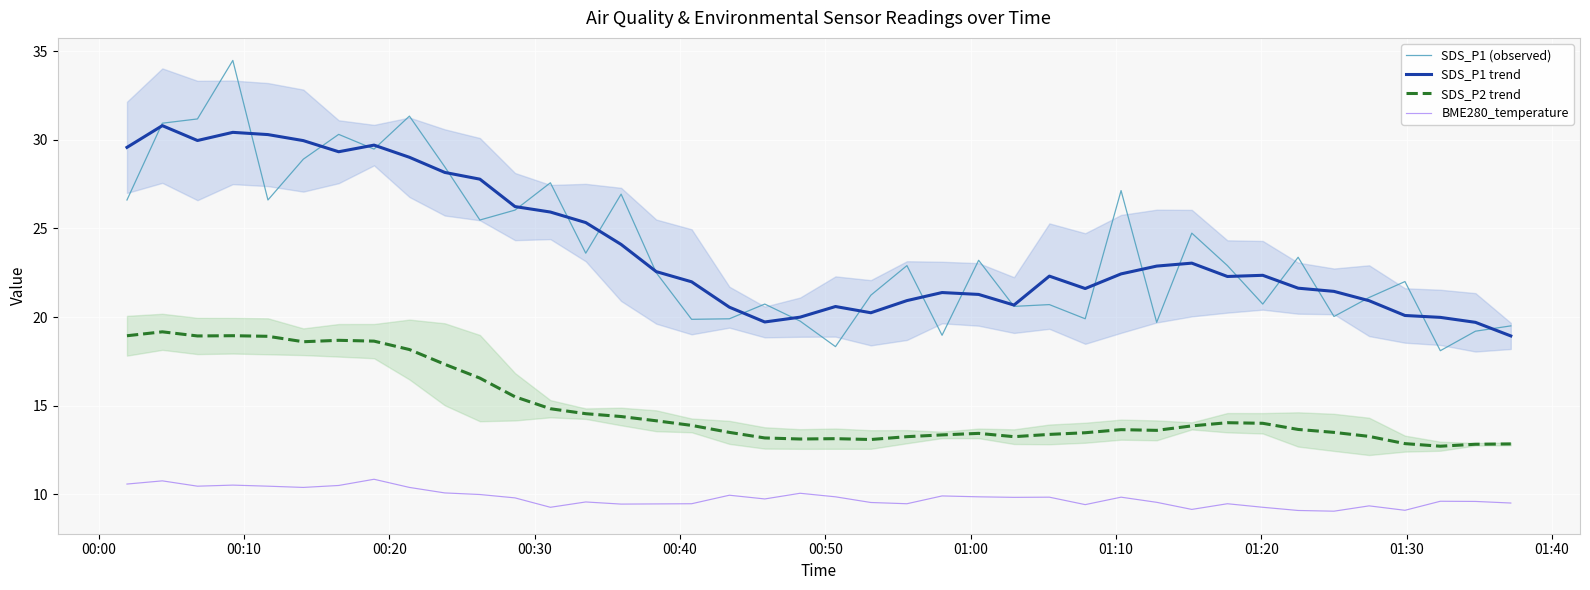

What is the highest value of the SDS_P1 trend series?

30.8